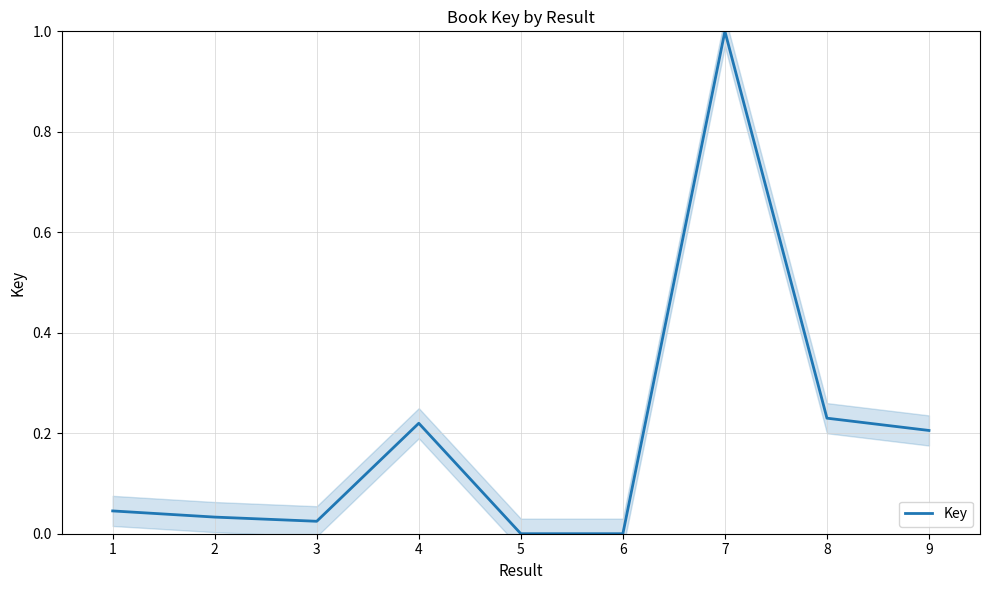

The value of Key at 7 is 1.0. True or false?

True